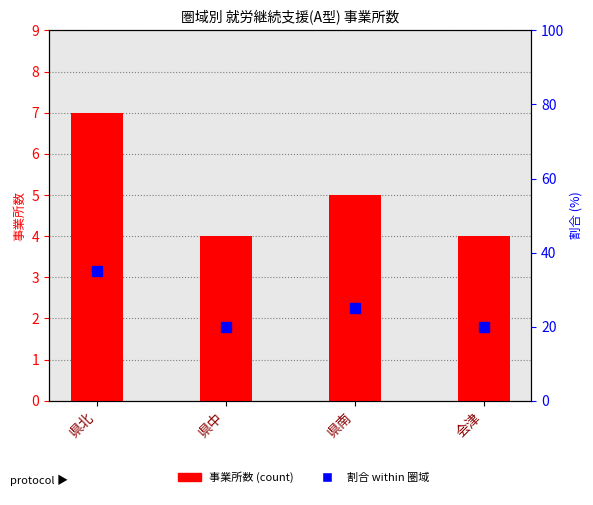

Which category has the highest value in the 事業所数 series?

県北